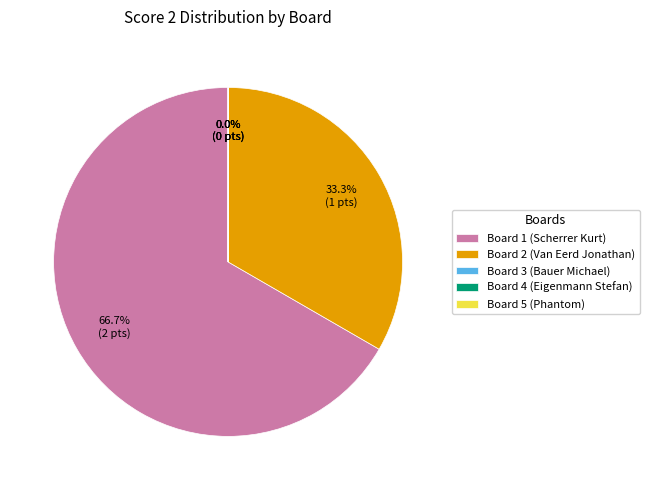

Is the sum of Board 2 (Van Eerd Jonathan) and Board 1 (Scherrer Kurt) greater than half?

Yes